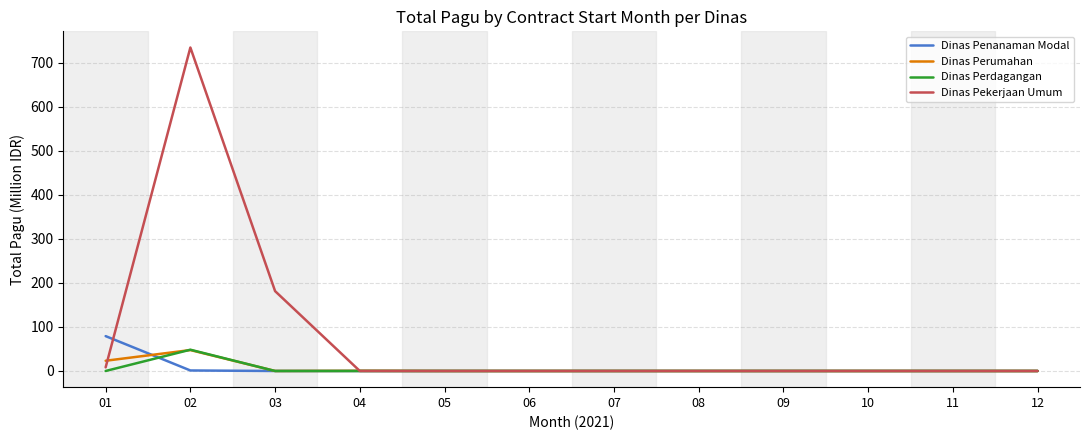

Which series has the largest total across all categories?

Dinas Pekerjaan Umum